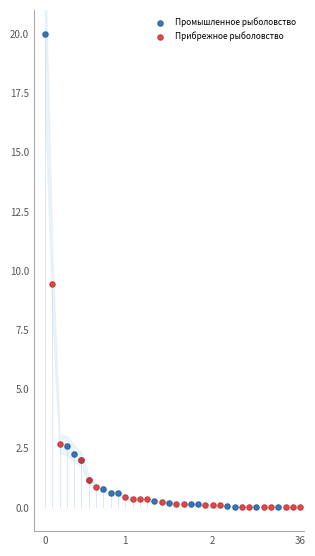

Which series has the widest spread of Y values?

Промышленное рыболовство